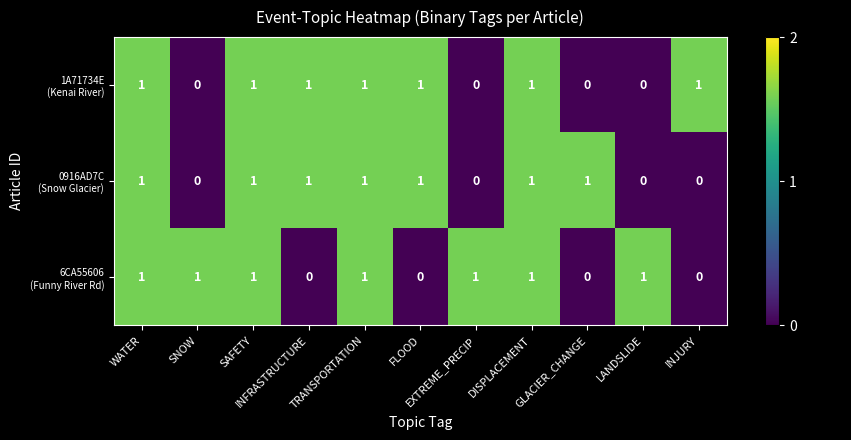

At how many categories does at least one series exceed 0?

11